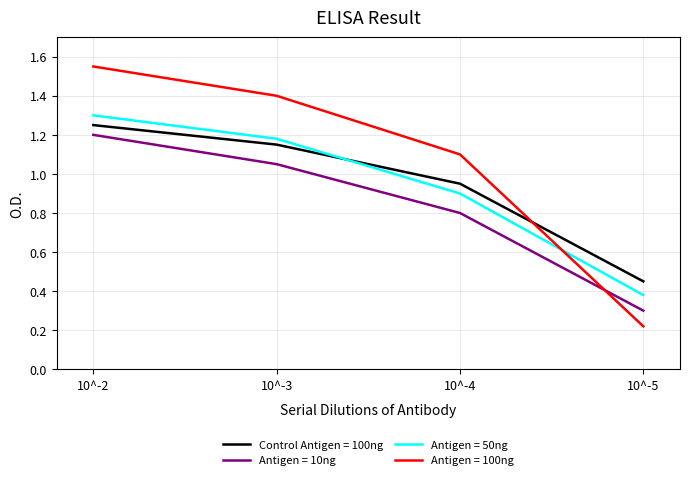

At which label does Antigen = 100ng reach its peak?

10^-2